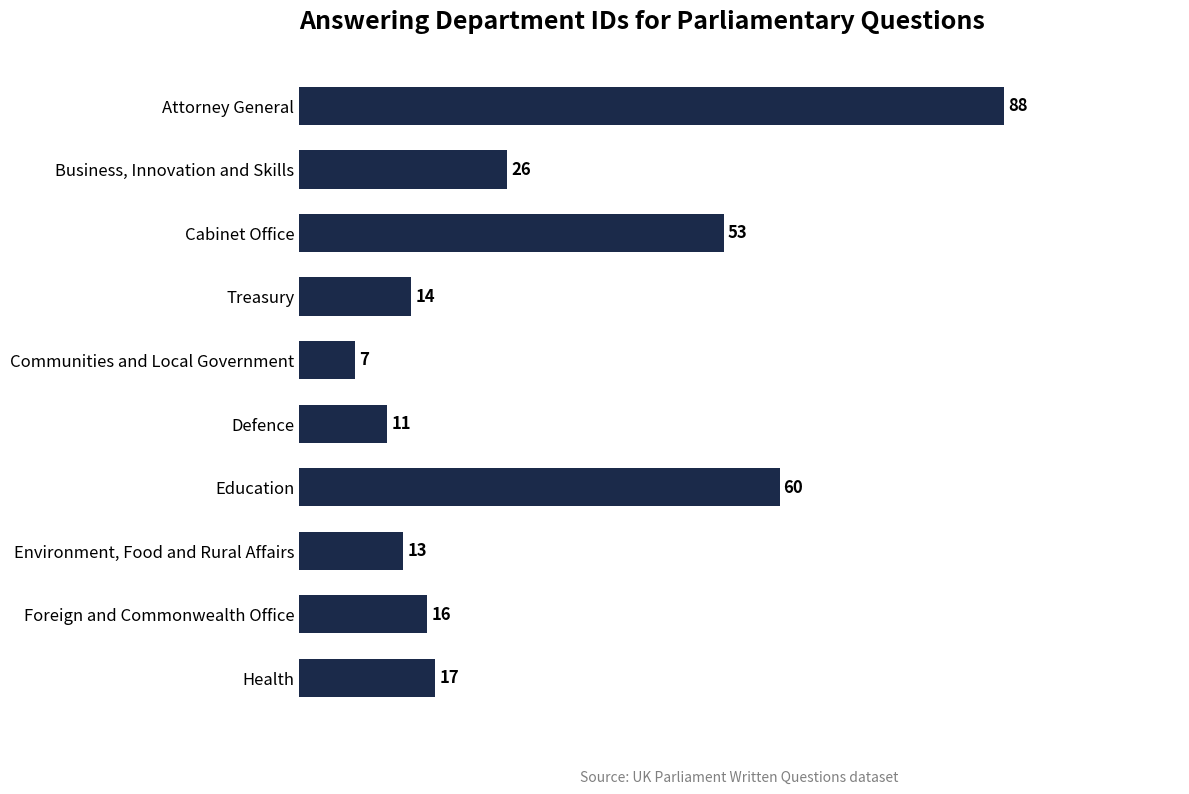

What is the change in value from Education to Foreign and Commonwealth Office?

-44